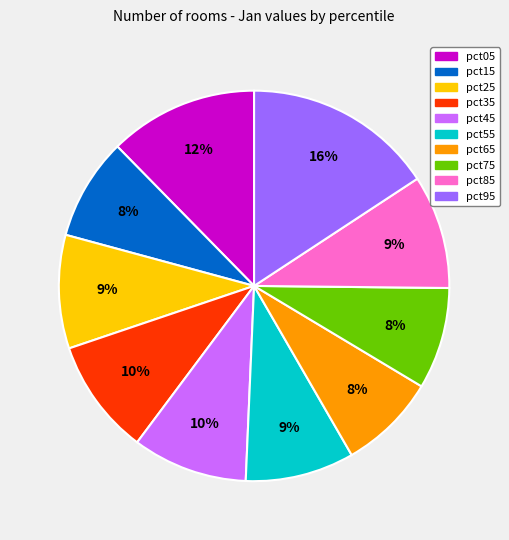

To the nearest percent, what percentage of the pie is pct05?

12%